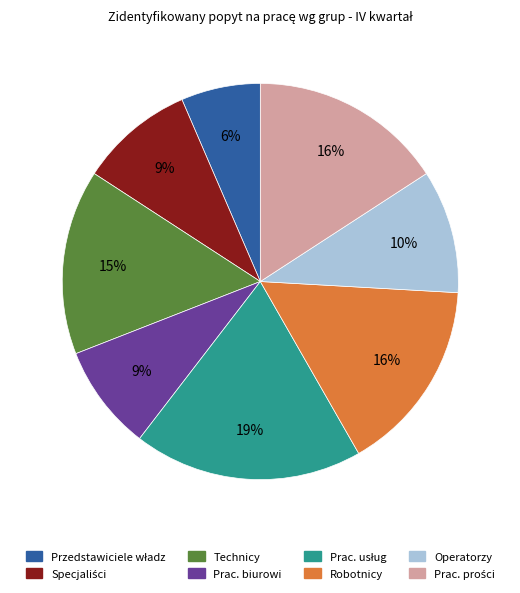

Is there any slice that represents more than half of the pie?

No